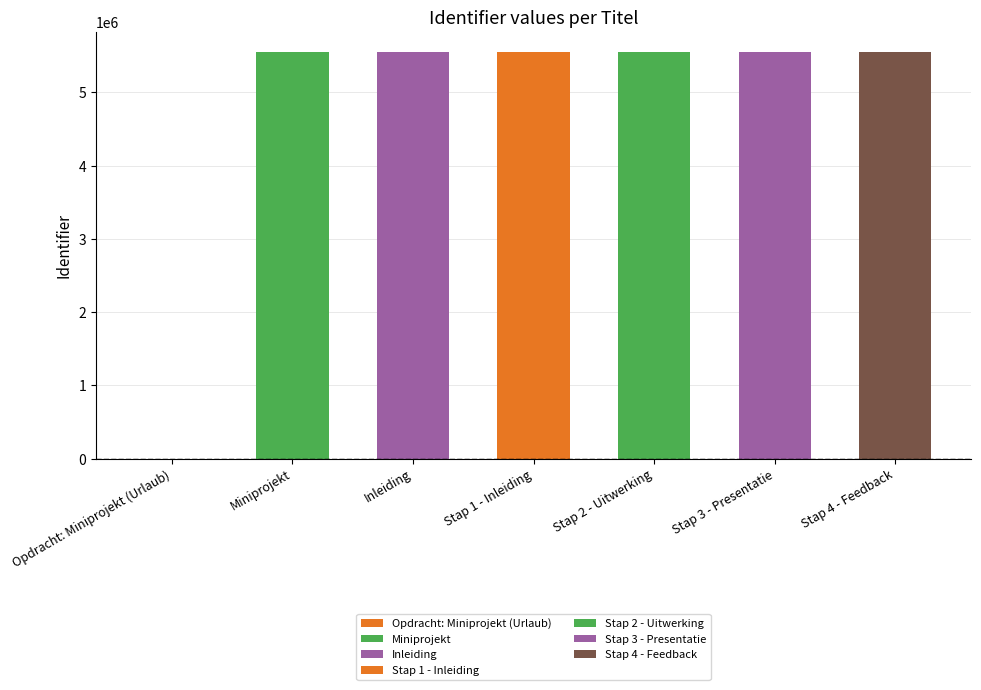

Reading right to left, extract all data points from this chart.

Stap 4 - Feedback=5547980	Stap 3 - Presentatie=5547978	Stap 2 - Uitwerking=5547977	Stap 1 - Inleiding=5547974	Inleiding=5547944	Miniprojekt=5547943	Opdracht: Miniprojekt (Urlaub)=0